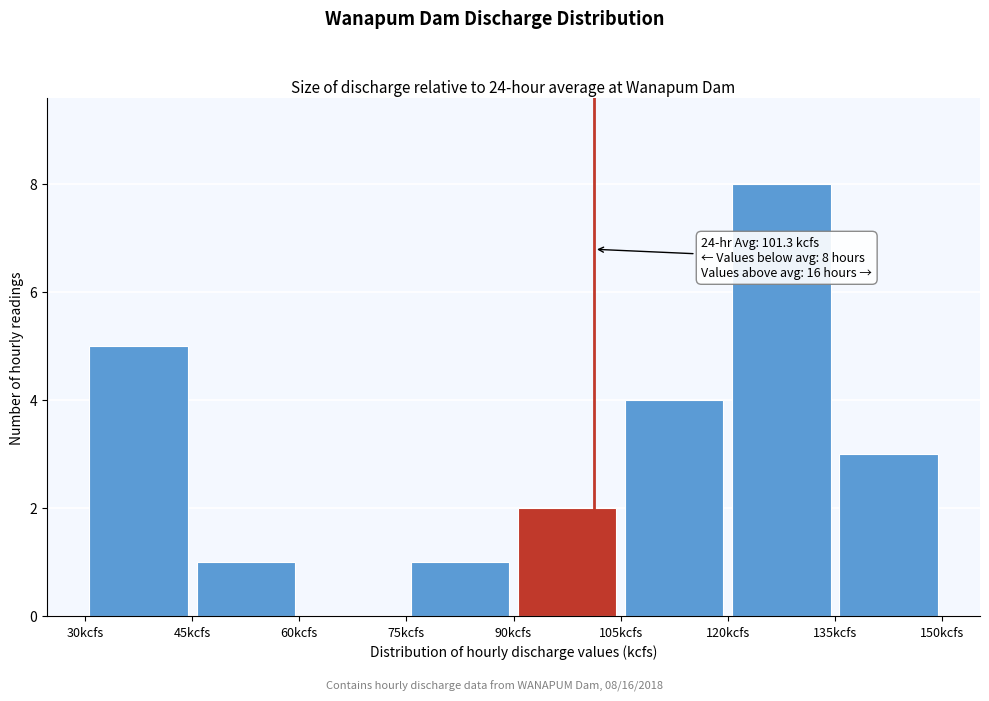

Over which range of the x-axis is the bar tallest?

120 to 135